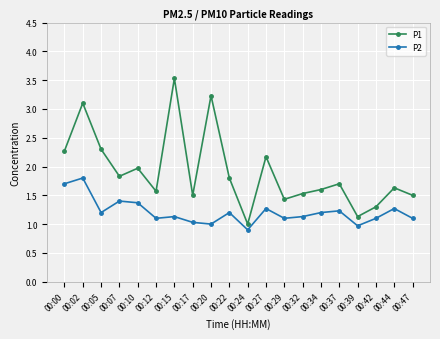

The value of P1 at 00:42 is 1.3. True or false?

True